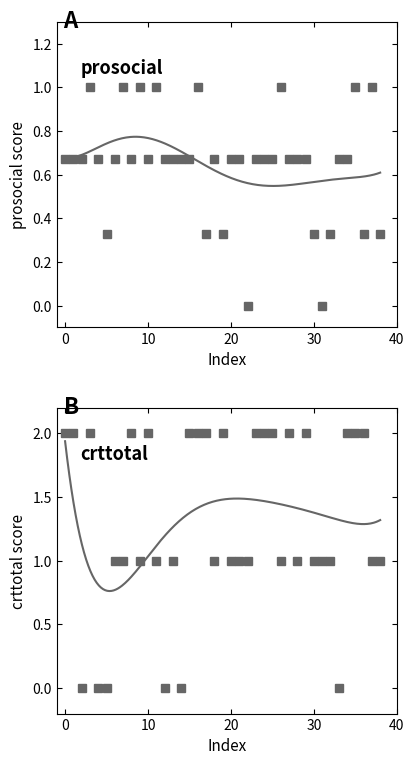

What is the total value across all series at 18?

1.7